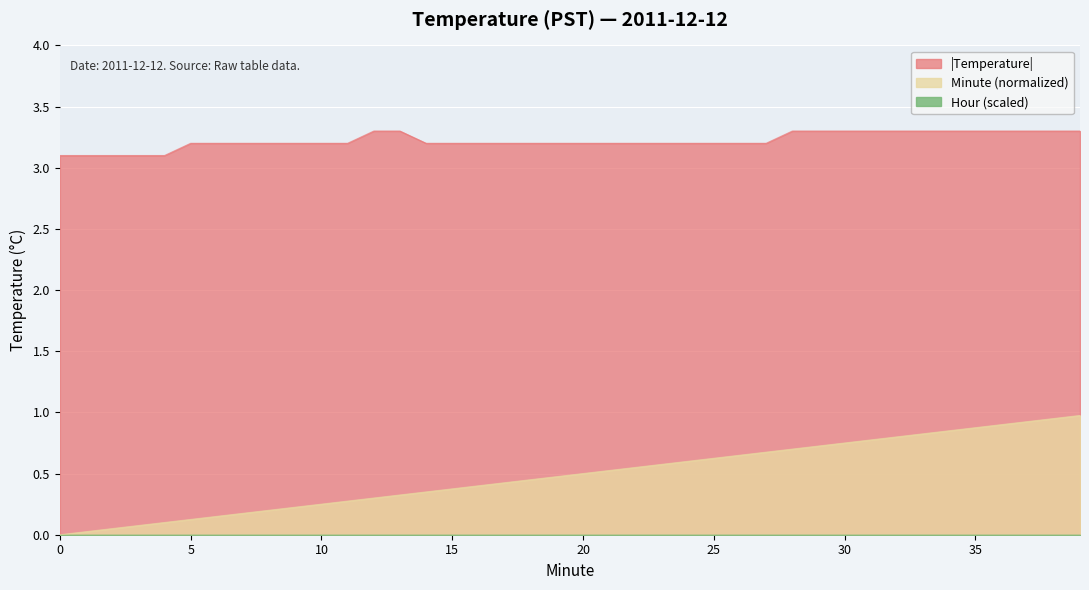

The value of Minute at 21 is 0.5. True or false?

True